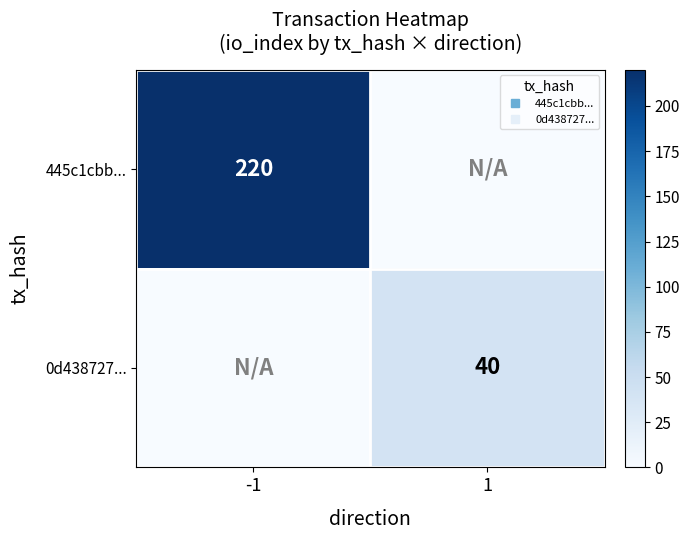

Between -1 and 1, which series saw the biggest shift?

445c1cbb...